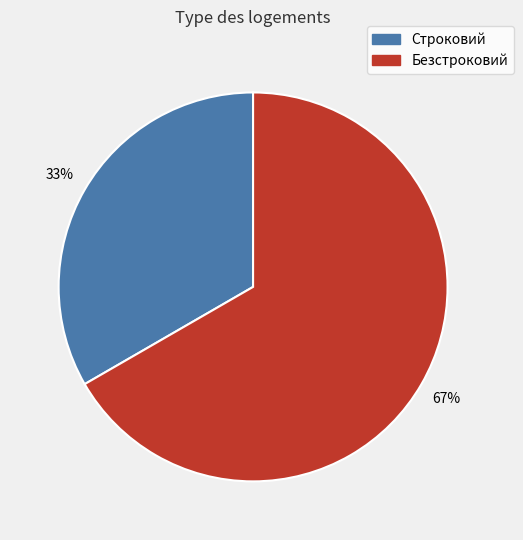

Which category accounts for the majority?

Безстроковий